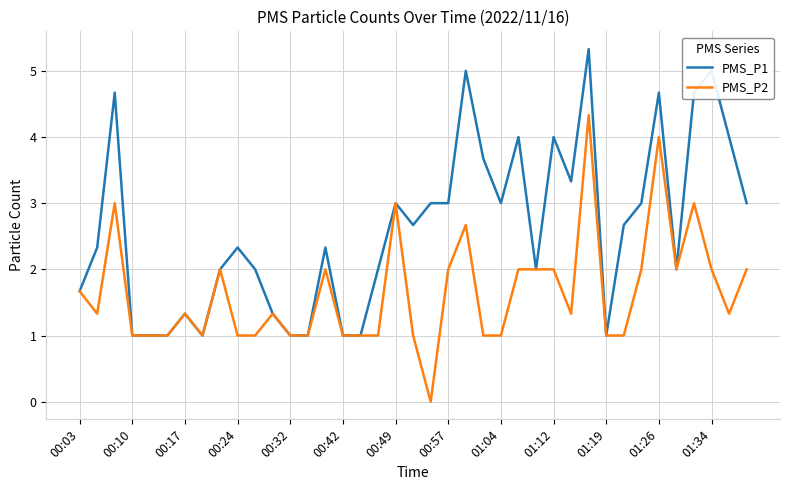

What is the highest value of the PMS_P1 series?

5.3